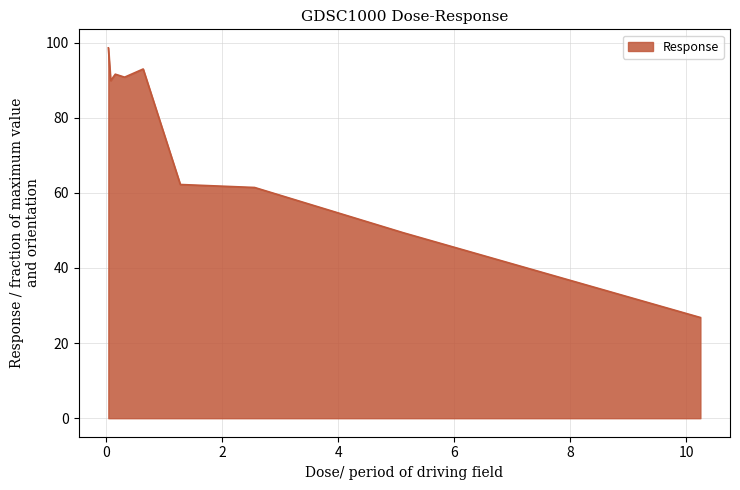

What is the greatest value displayed?

98.6